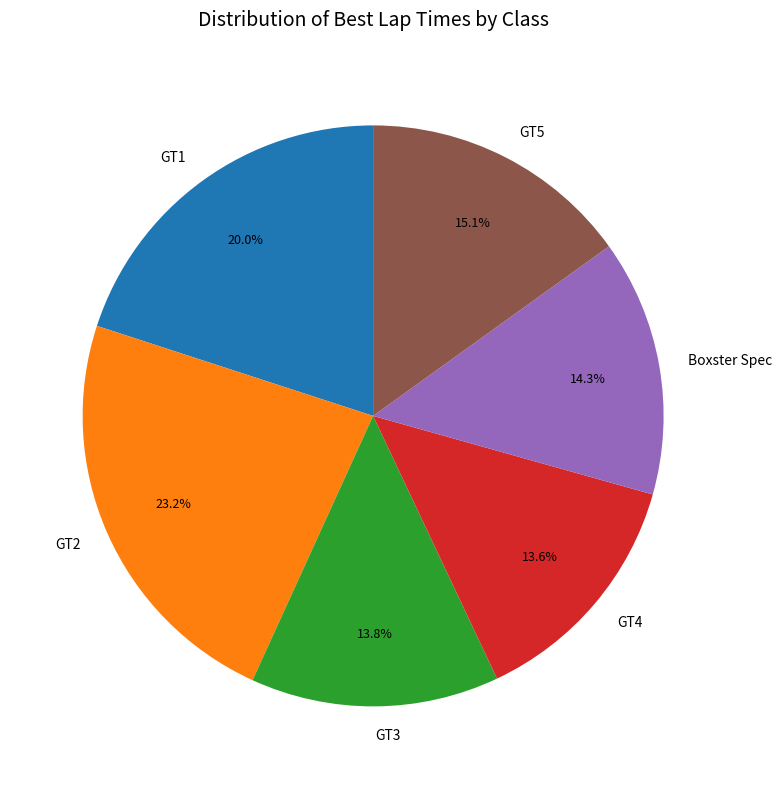

Combined, what portion of the pie is Boxster Spec and GT2?

37.5%